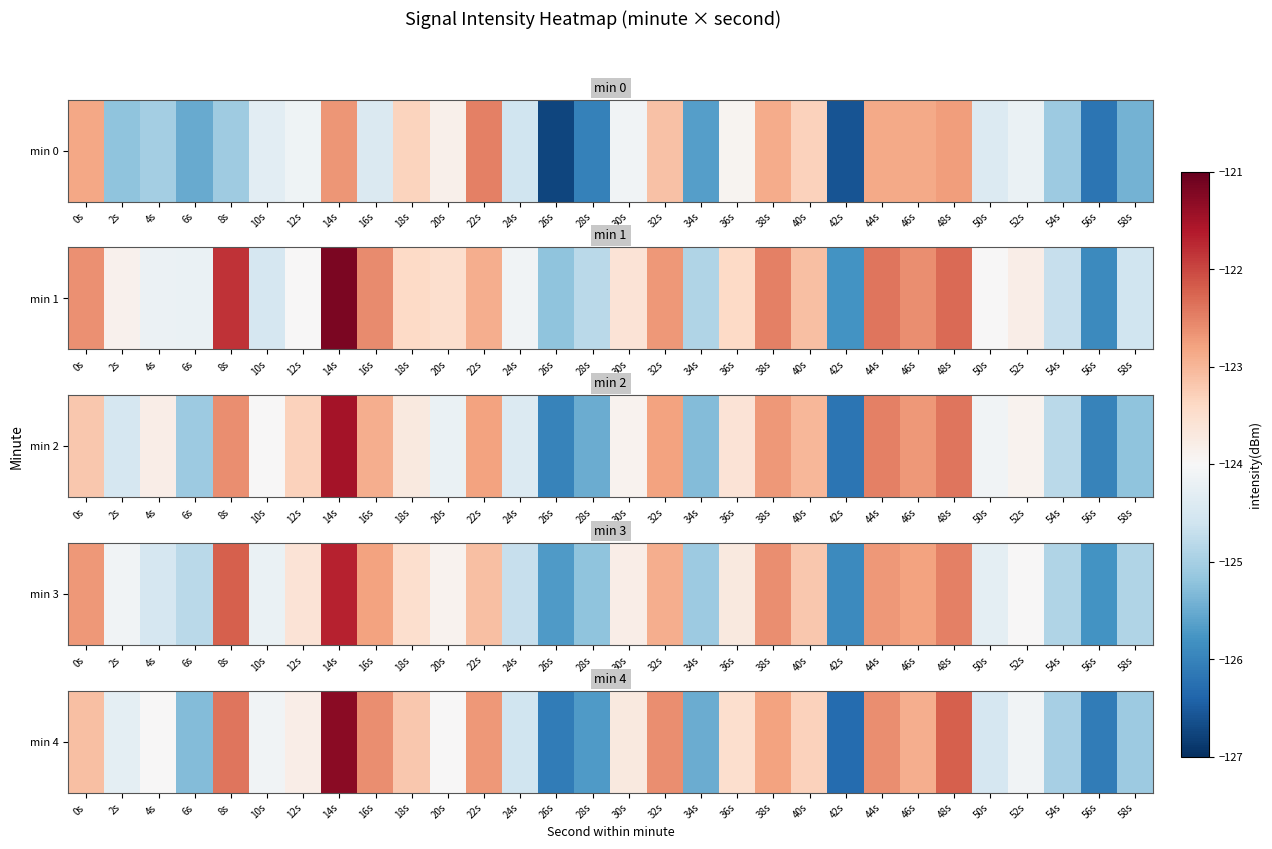

Where does the data first go above -123?

8s